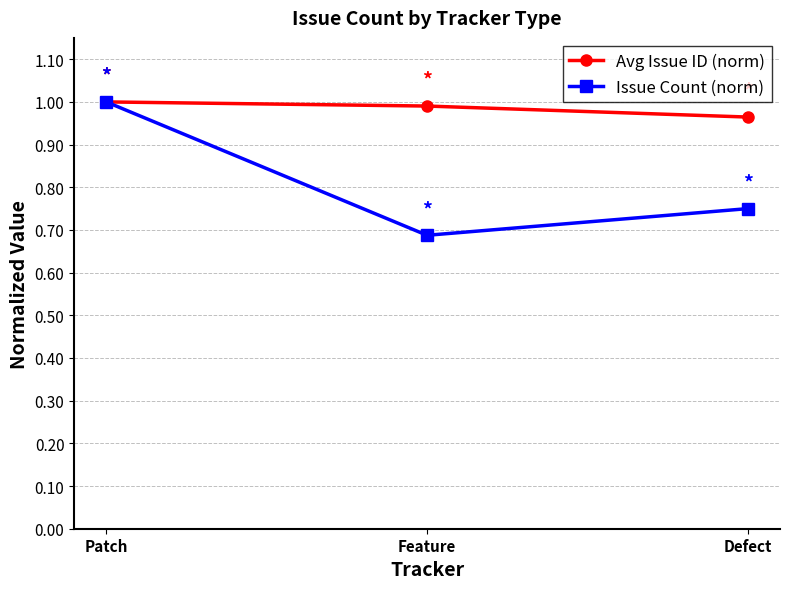

List the labels in order of Issue Count (norm) value, smallest first.

Feature, Defect, Patch